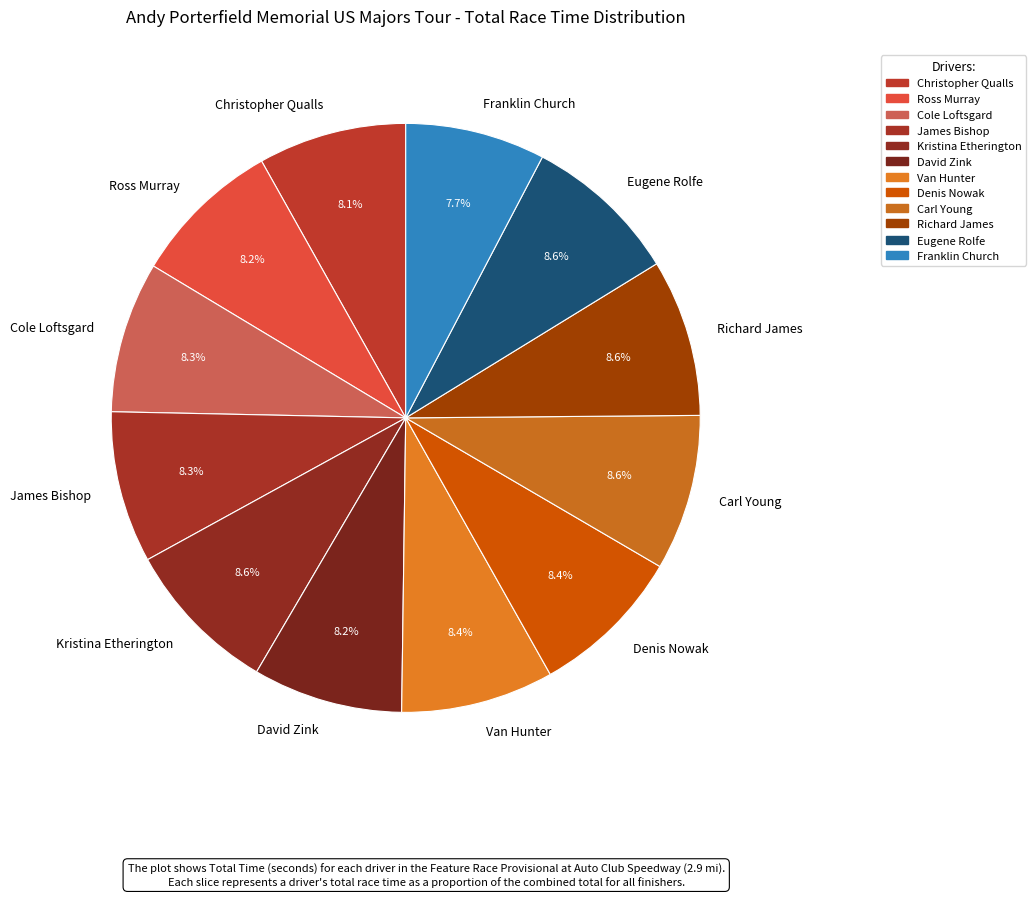

What percentage is the Ross Murray slice, to the nearest percent?

8%